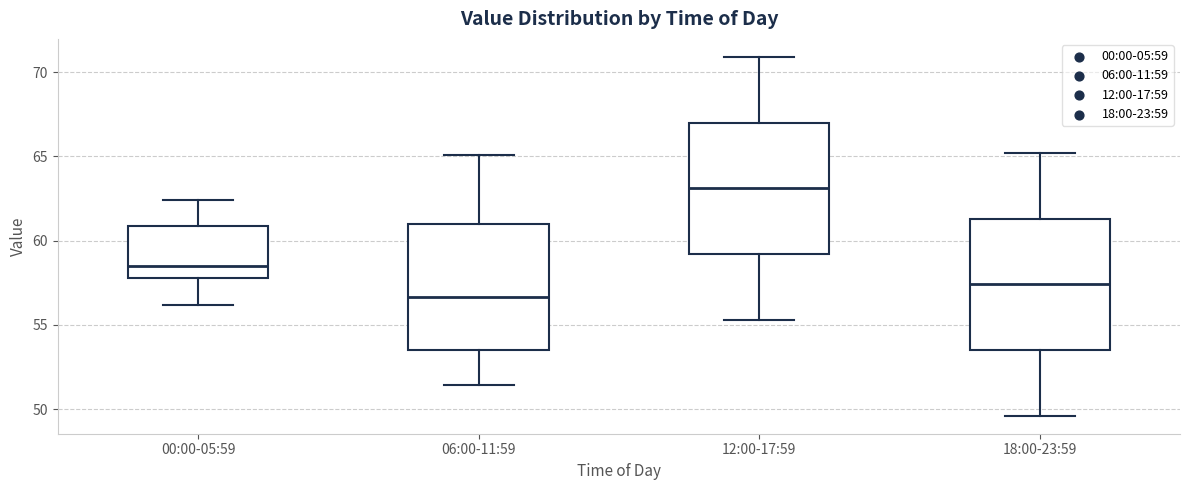

Reading left to right, read every box against the y-axis: the position of its median line, the range the box covers, and the ends of its whiskers. The values are not printed on the chart, so give them approximately, as read against the axis.

00:00-05:59: median 58.5, box 58.0 to 61.0, whiskers 56.0 to 62.5
06:00-11:59: median 56.5, box 53.5 to 61.0, whiskers 51.5 to 65.0
12:00-17:59: median 63.0, box 59.0 to 67.0, whiskers 55.5 to 71.0
18:00-23:59: median 57.5, box 53.5 to 61.5, whiskers 49.5 to 65.0